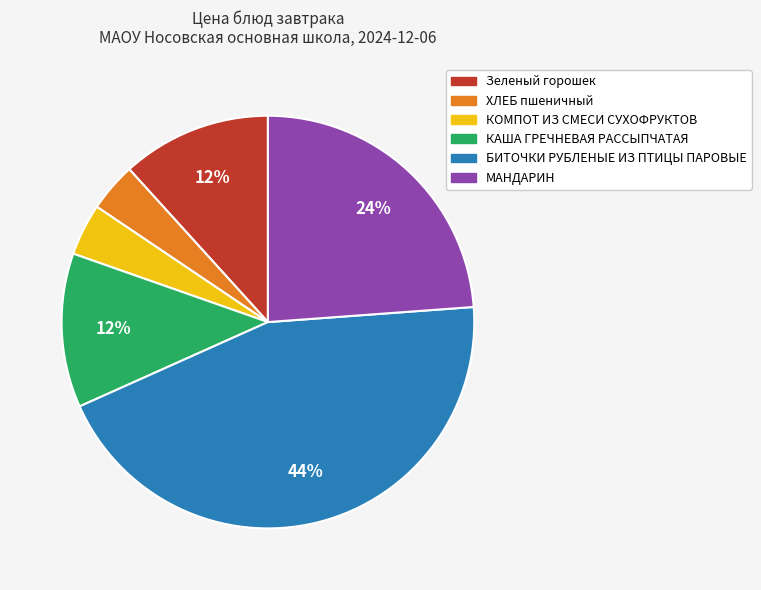

Is there any slice that represents more than half of the pie?

No